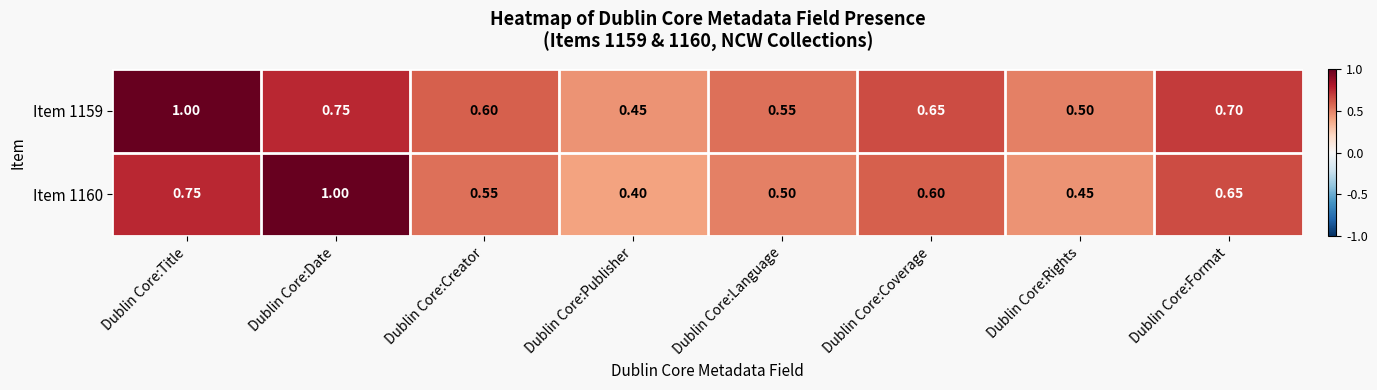

What is the maximum value shown in the chart?

1.0